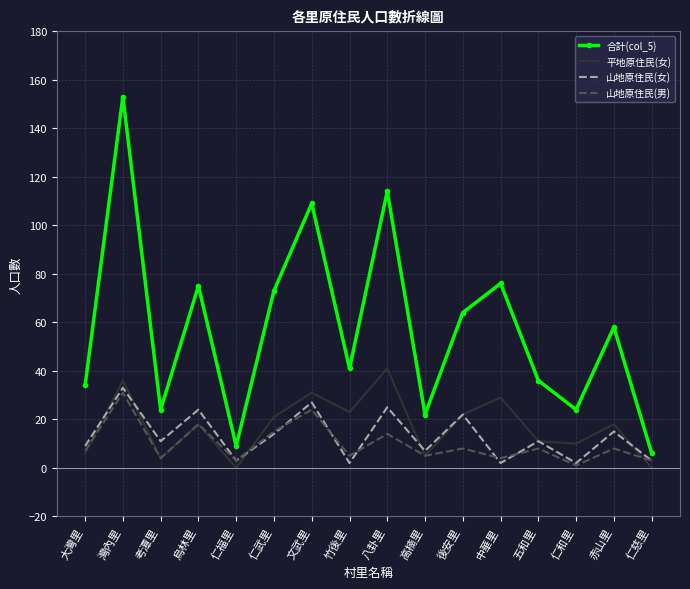

Read the 合計(col_5) value at 仁武里, to the nearest 10.

70